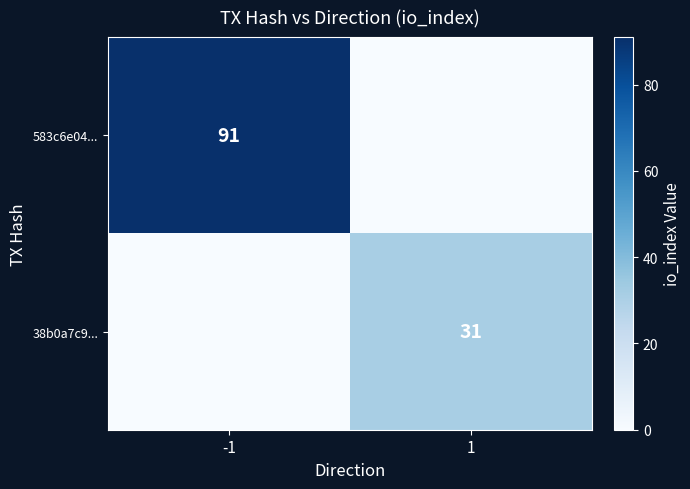

Is it true that 38b0a7c9... equals 44 at 1?

False